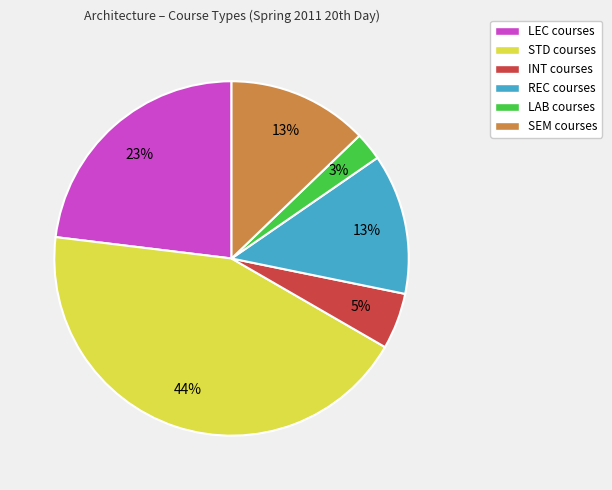

Which has a higher value, LEC or SEM?

LEC